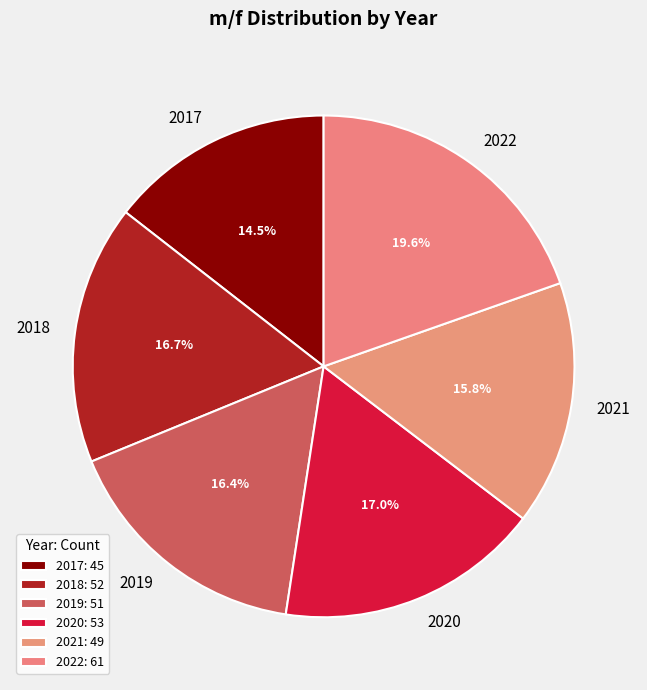

What is the largest slice in the pie chart?

2022